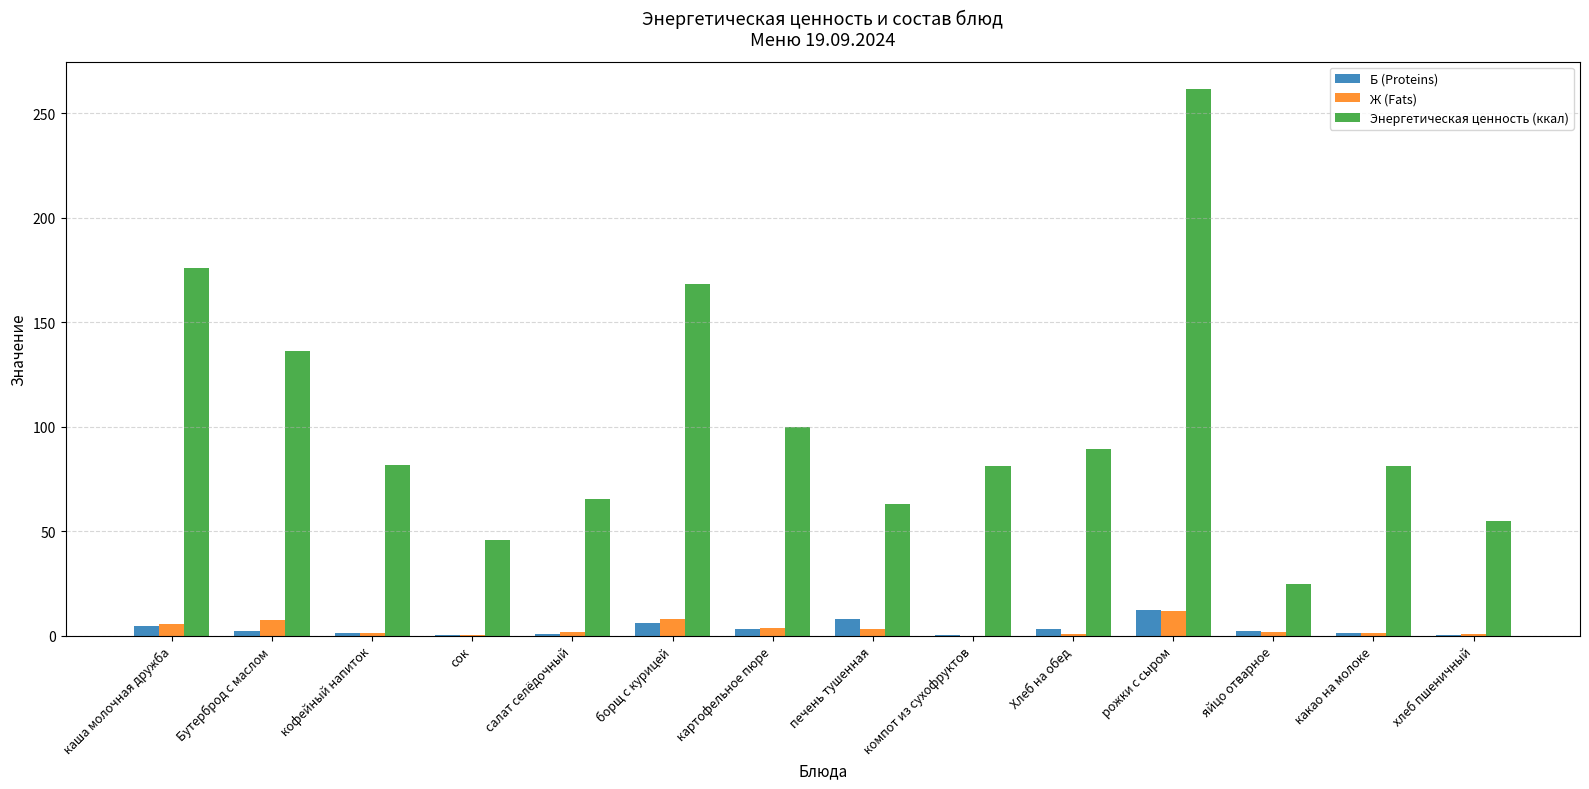

Between Хлеб на обед and хлеб пшеничный, which series saw the biggest shift?

Энергетическая ценность (ккал)